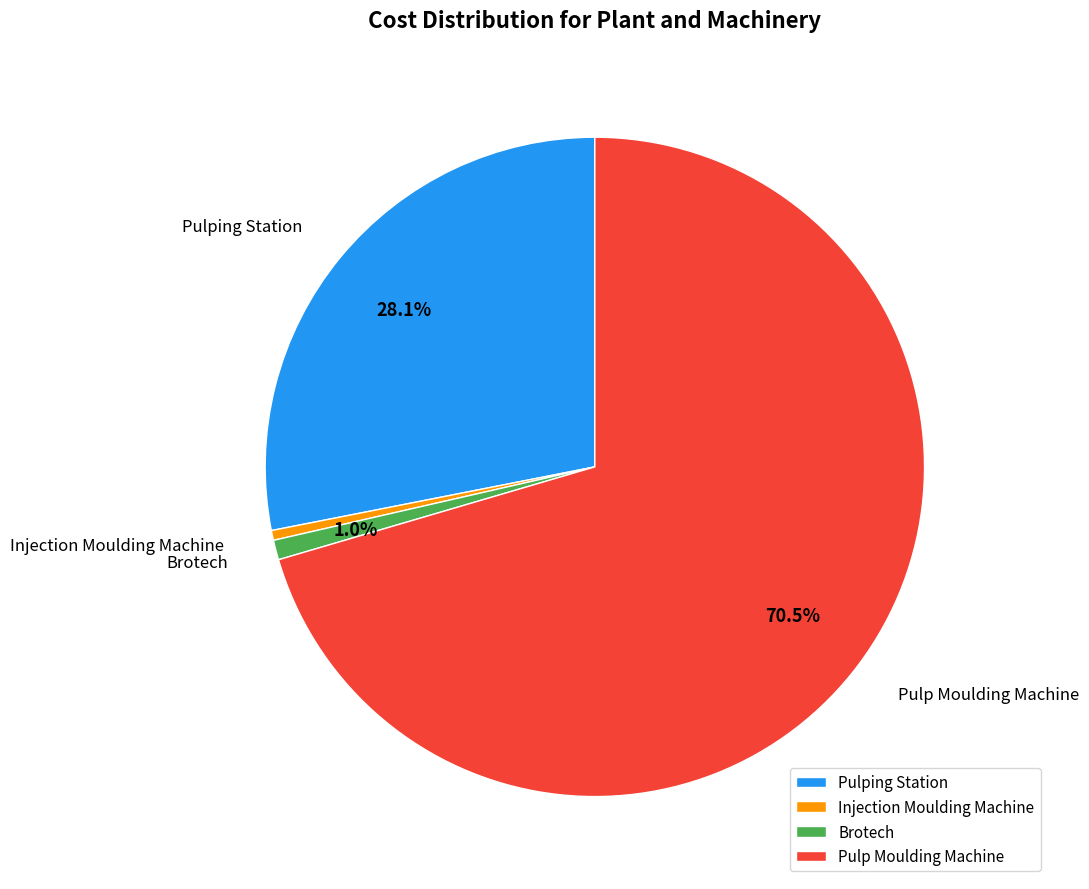

To the nearest percent, what is the difference between the largest and smallest slice percentages?

70%